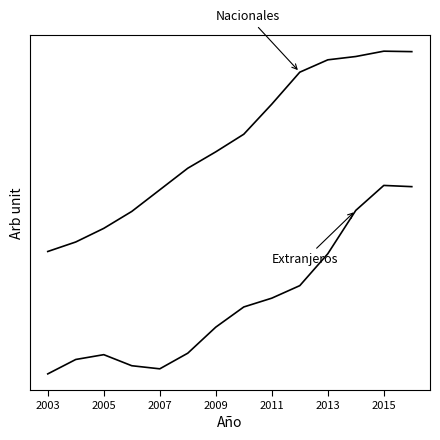

Is this an area chart (filled region under the line)?

No